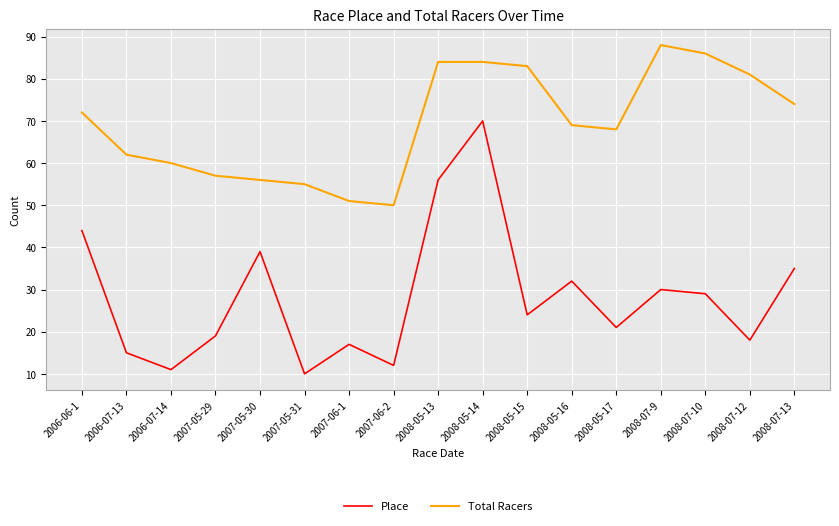

True or false: Place and Total Racers intersect in this chart.

False